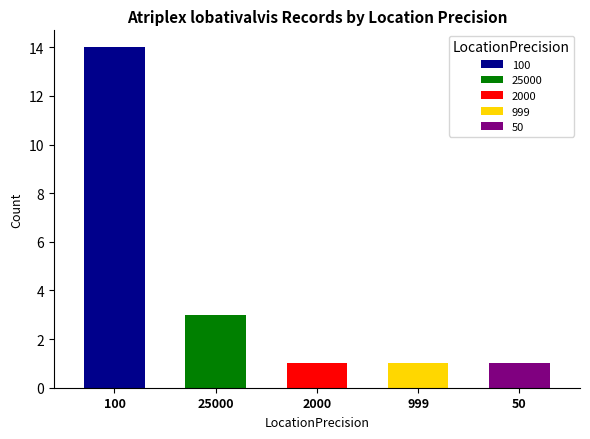

Is it true that the value at 2000 is 2?

False